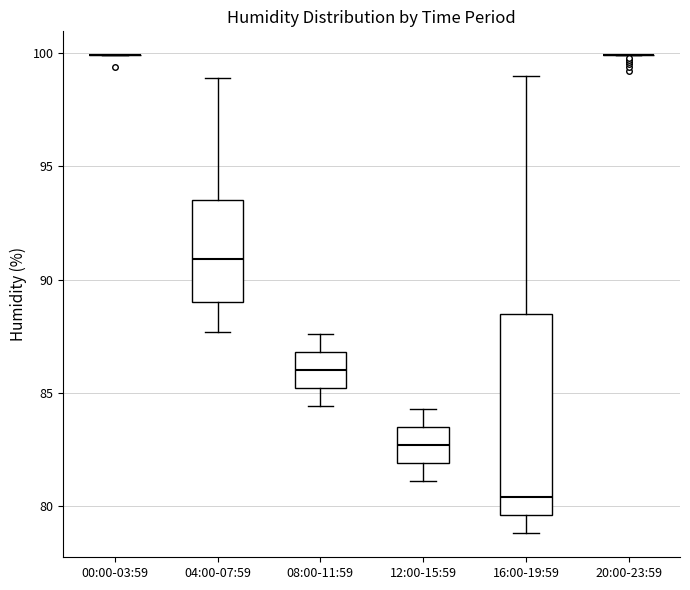

Where is the lower edge of the box for 12:00-15:59 on the y-axis? The values are not printed on the chart, so give them approximately, as read against the axis.

82.0